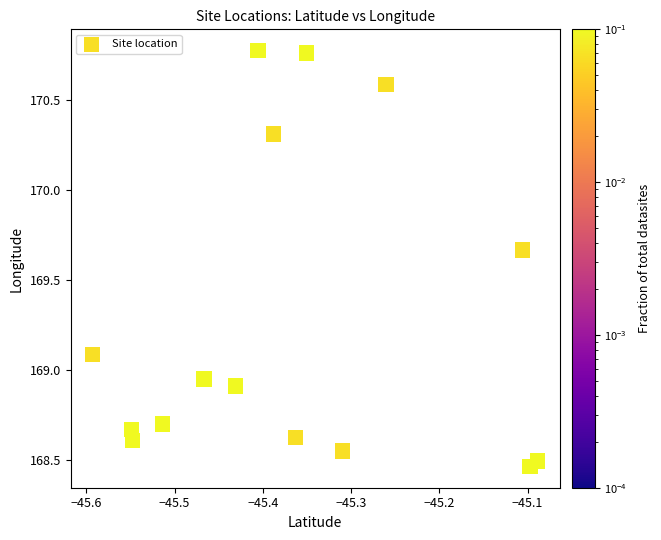

What is the range of X values (max minus min)?

0.5